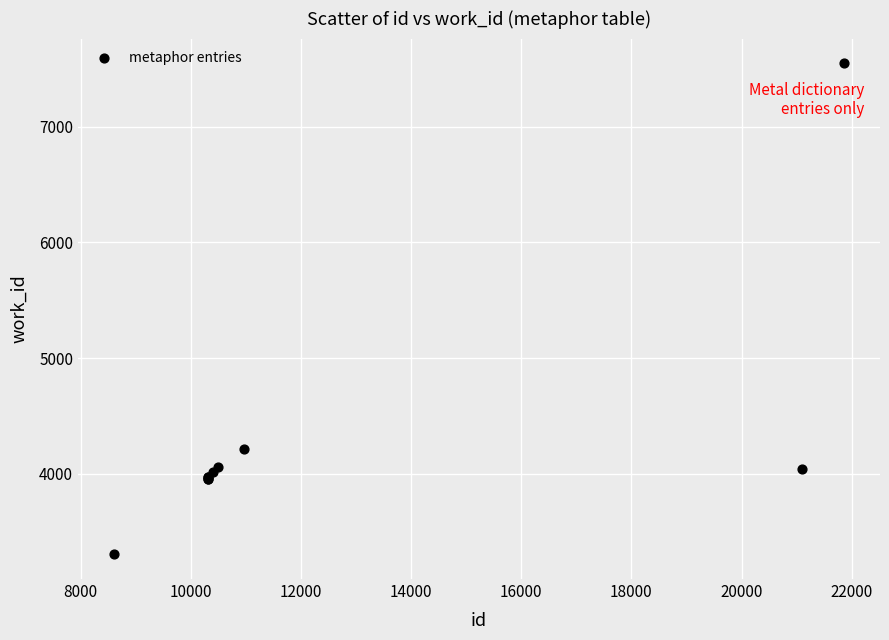

What Y value in the scatter plot is closest to 5426?

4213